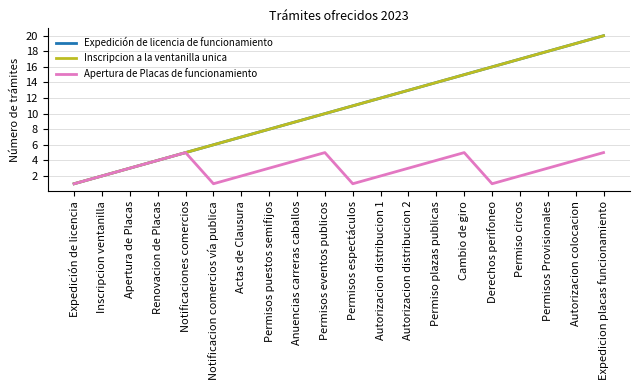

Where is the first local maximum for Apertura de Placas de funcionamiento?

Notificaciones comercios